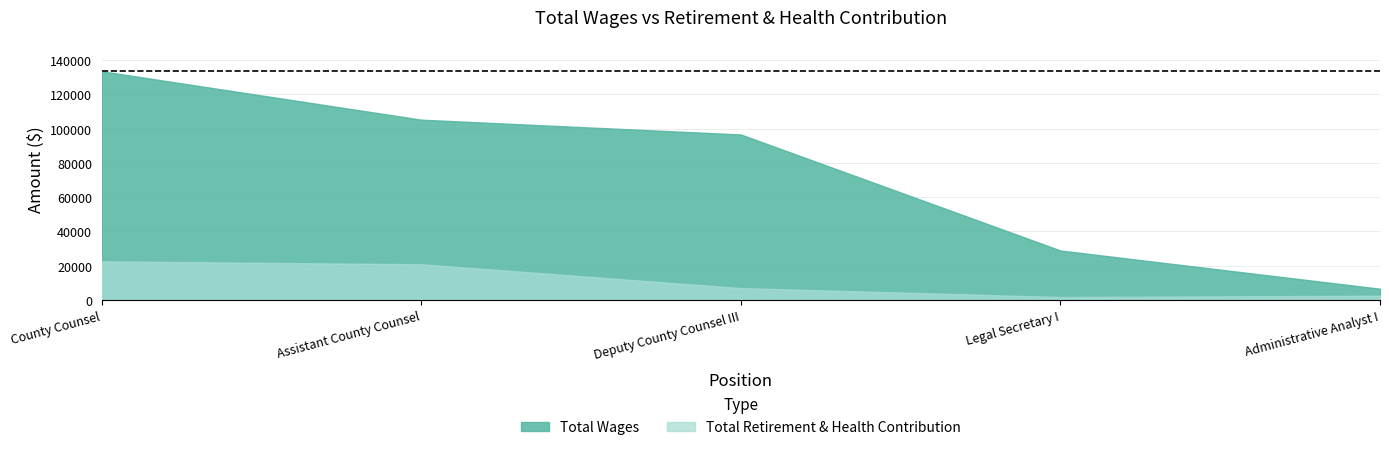

At which category is the sum across all series the highest?

County Counsel